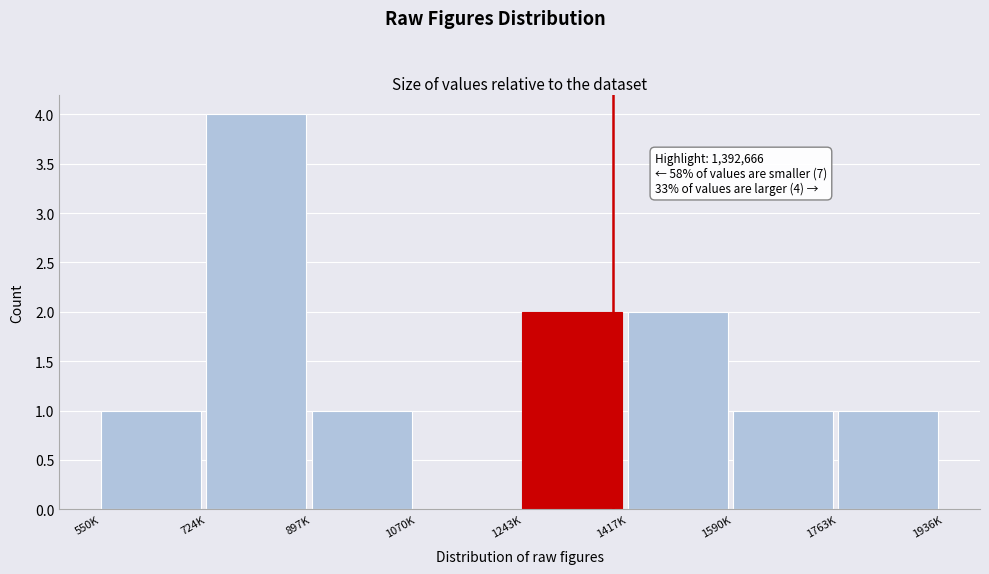

Reading left to right, list all the values displayed in this chart.

550K=1	724K=4	897K=1	1070K=0	1243K=2	1417K=2	1590K=1	1763K=1